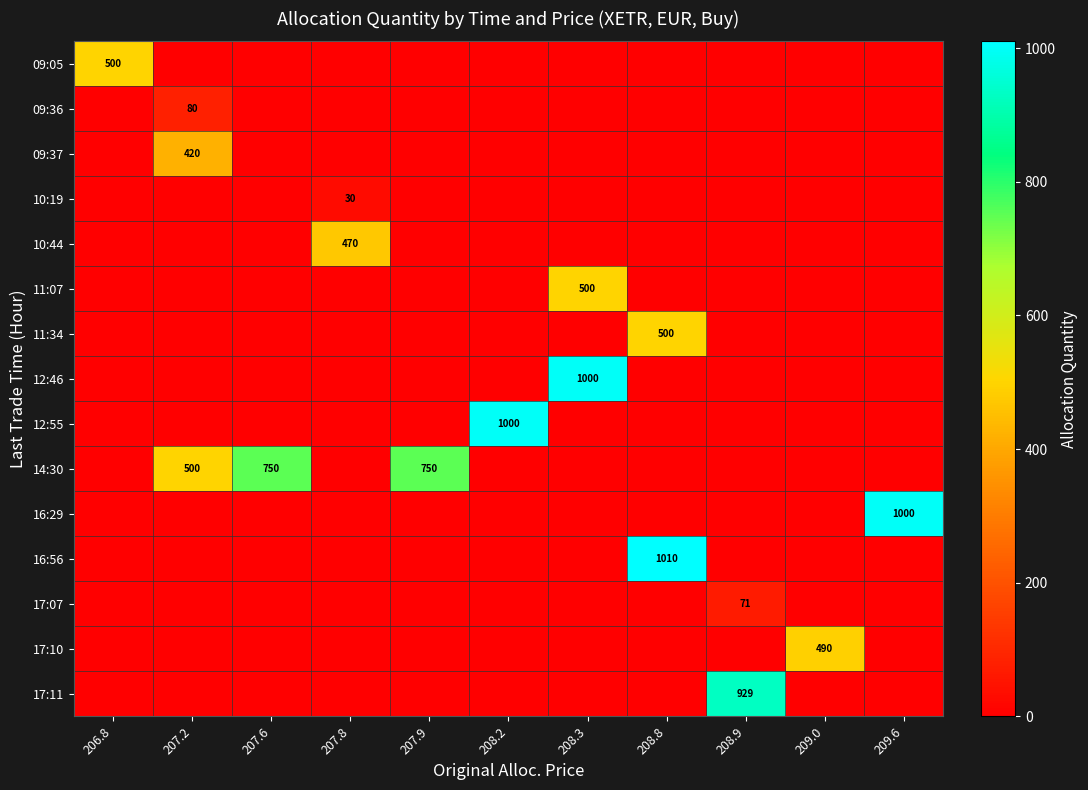

Between 206.8 and 209.0, which is larger?

206.8